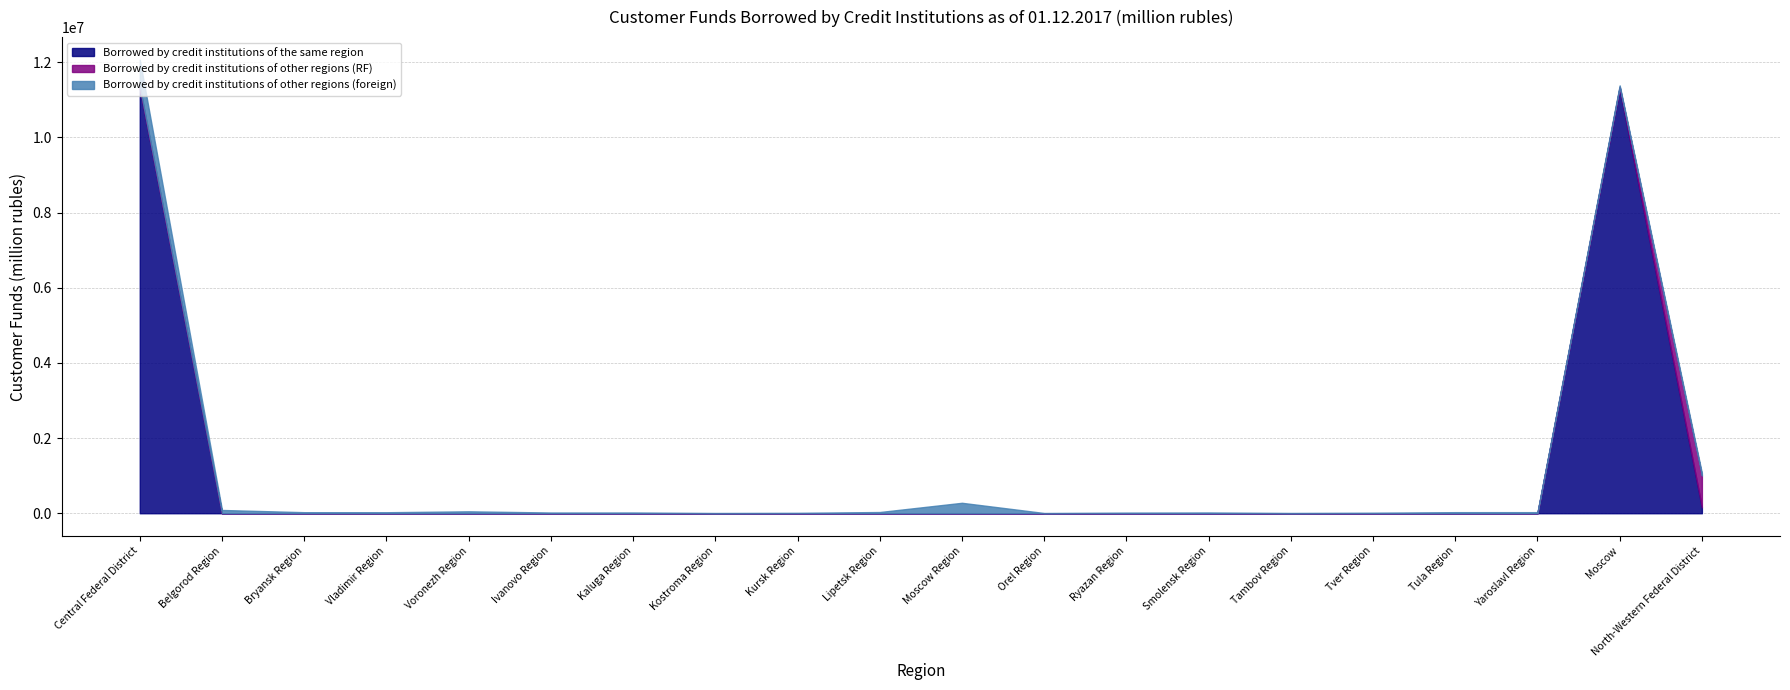

True or false: Borrowed by credit institutions of other regions (foreign) has a value of 18076 at Tula Region.

False